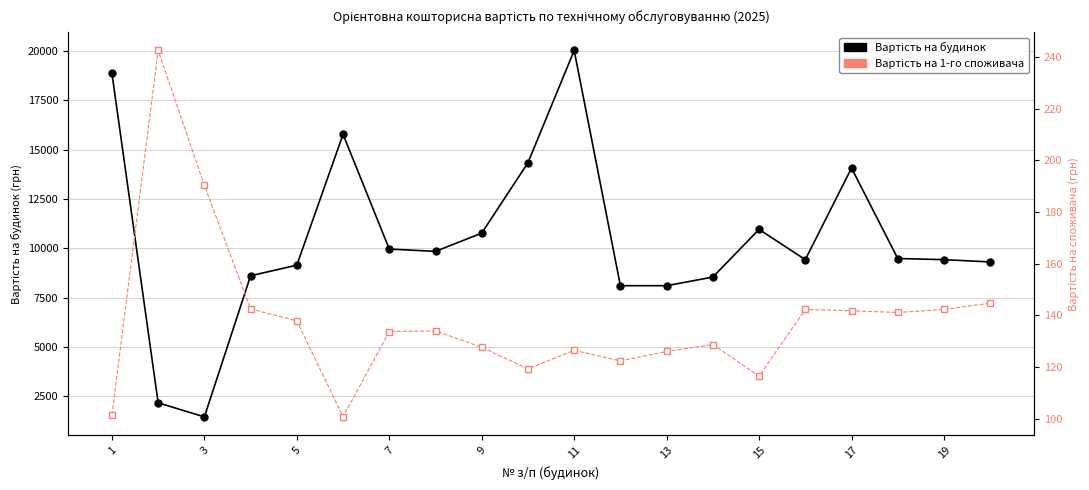

What is the difference between the second highest and minimum values in the Вартість на будинок series?

17403.2